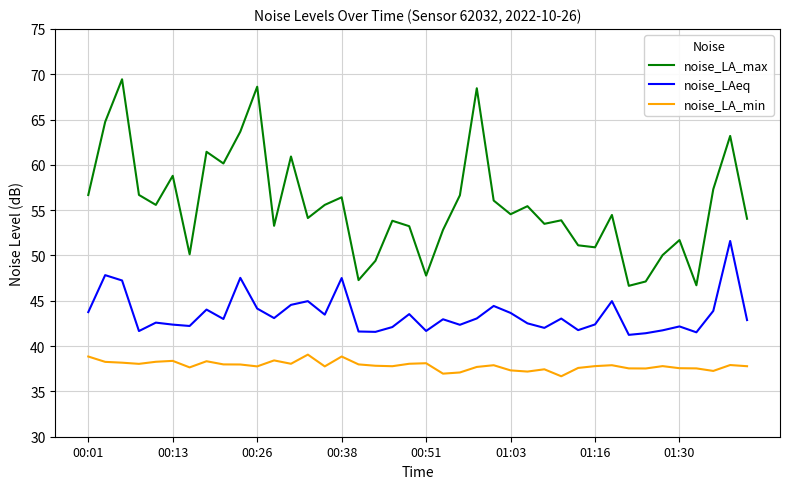

Which series has the largest total across all categories?

noise_LA_max